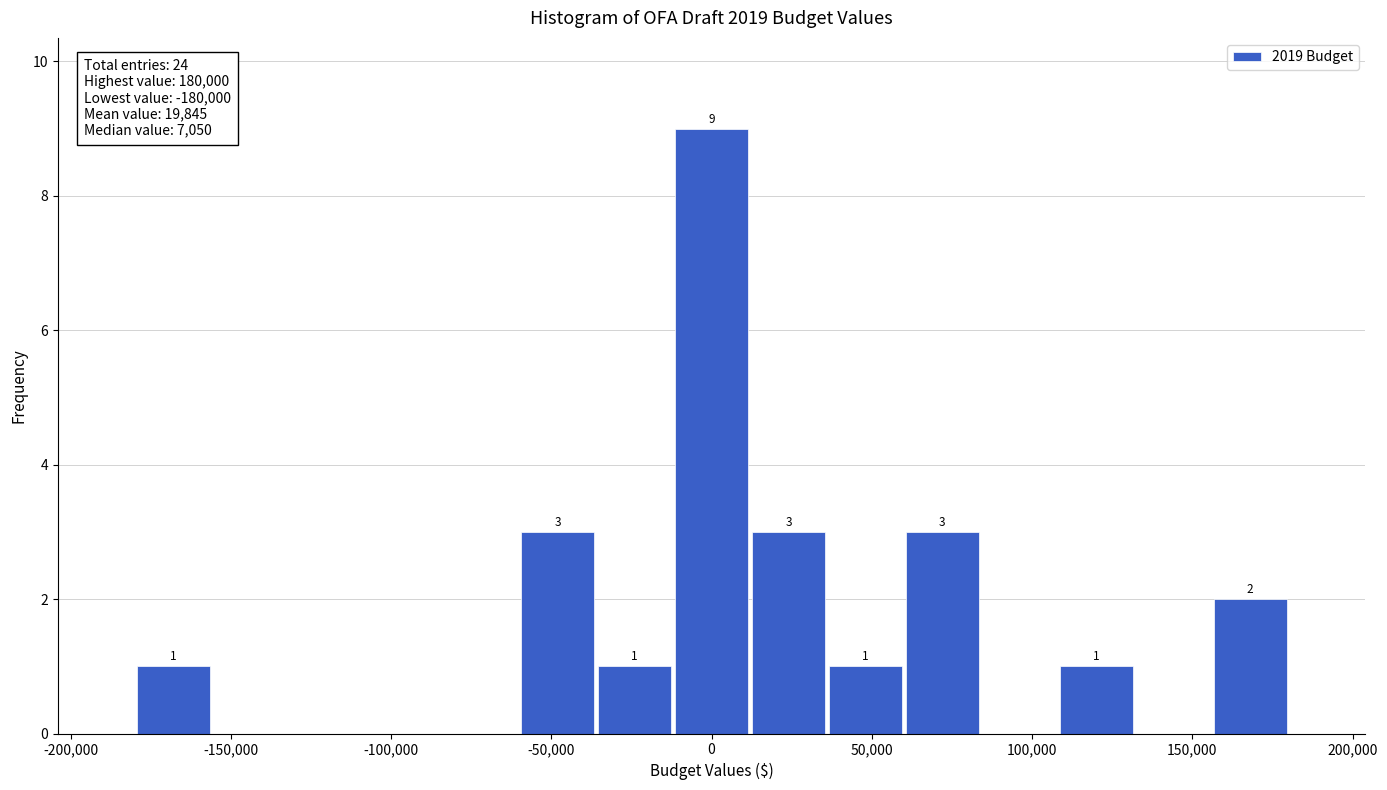

Which range on the x-axis has the tallest bar?

-12000 to 12000